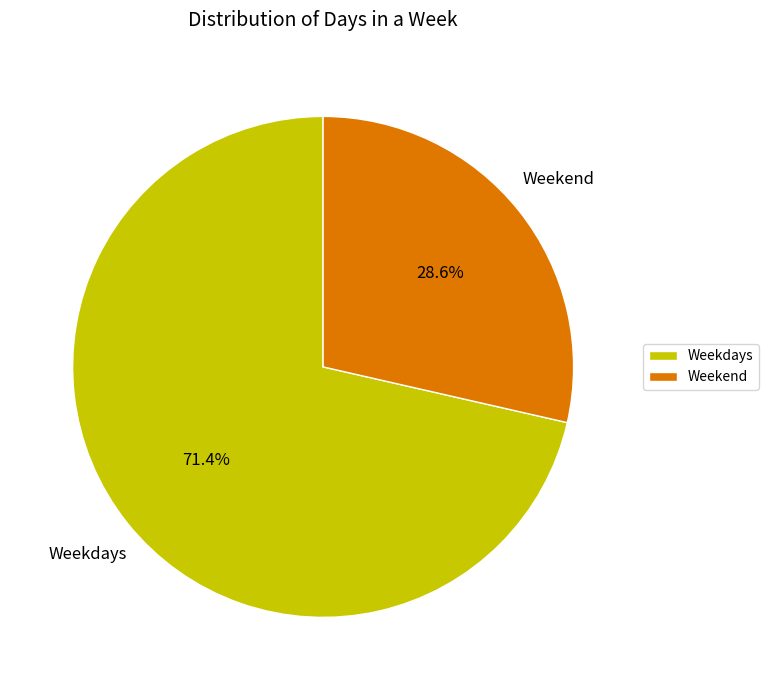

How many segments does this pie chart have?

2